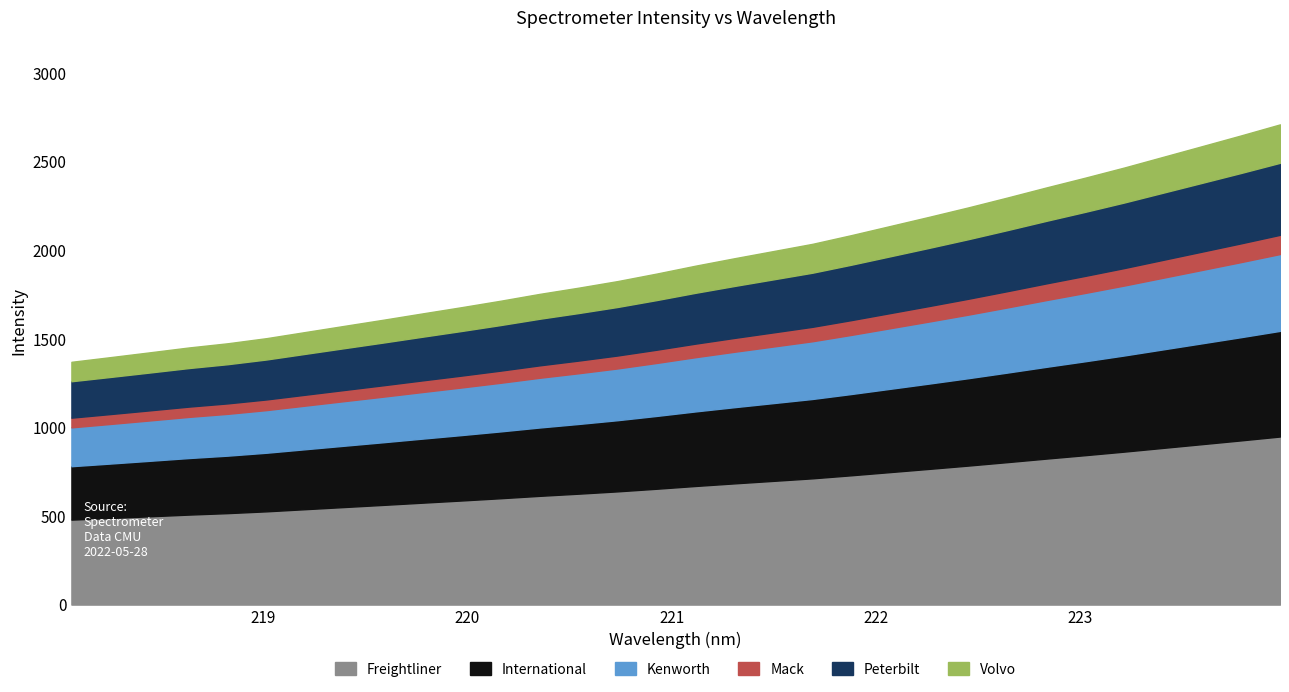

Reading left to right, what are all the values shown in this chart?

218.0596=1370.3	218.2508=1396.7	218.442=1423.6	218.6332=1451.0	218.8244=1474.8	219.0156=1503.9	219.2067=1538.7	219.3979=1573.5	219.589=1608.1	219.7801=1643.7	219.9712=1678.8	220.1623=1715.2	220.3533=1753.7	220.5444=1788.8	220.7354=1826.0	220.9264=1868.3	221.1174=1913.1	221.3083=1955.0	221.4993=1995.6	221.6902=2036.4	221.8812=2085.6	222.0721=2137.3	222.263=2189.1	222.4538=2242.1	222.6447=2297.6	222.8355=2354.5	223.0264=2409.9	223.2172=2467.0	223.408=2527.3	223.5987=2587.6	223.7895=2648.2	223.9802=2710.5